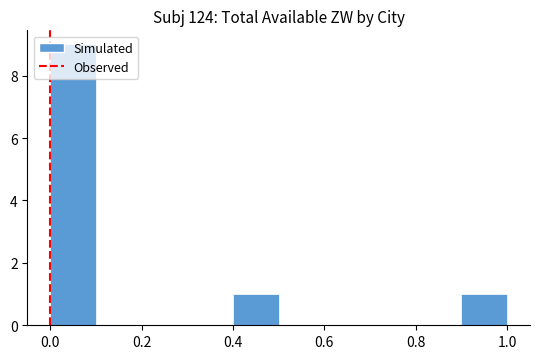

Over which range of the x-axis is the bar tallest?

0.0 to 0.1